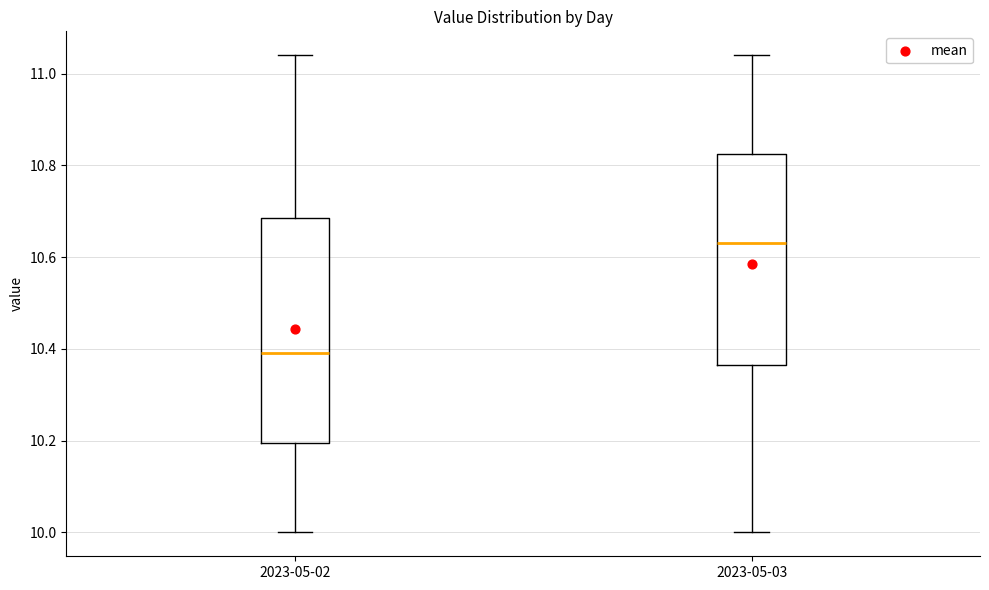

Where does the lower whisker of the box for 2023-05-02 end on the y-axis? The values are not printed on the chart, so give them approximately, as read against the axis.

10.00